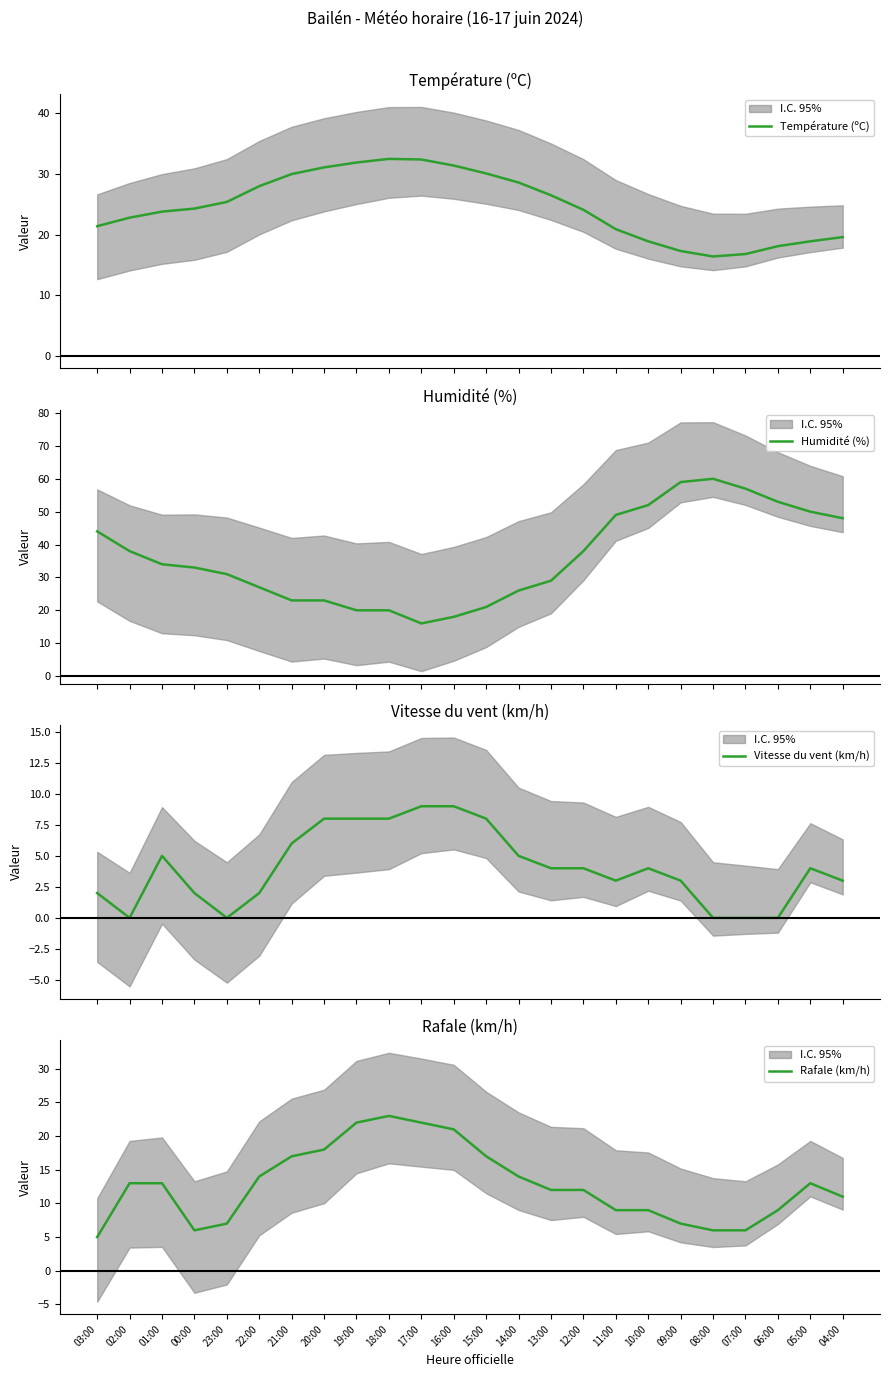

Which series changed the most between 11:00 and 09:00?

Humidité (%)